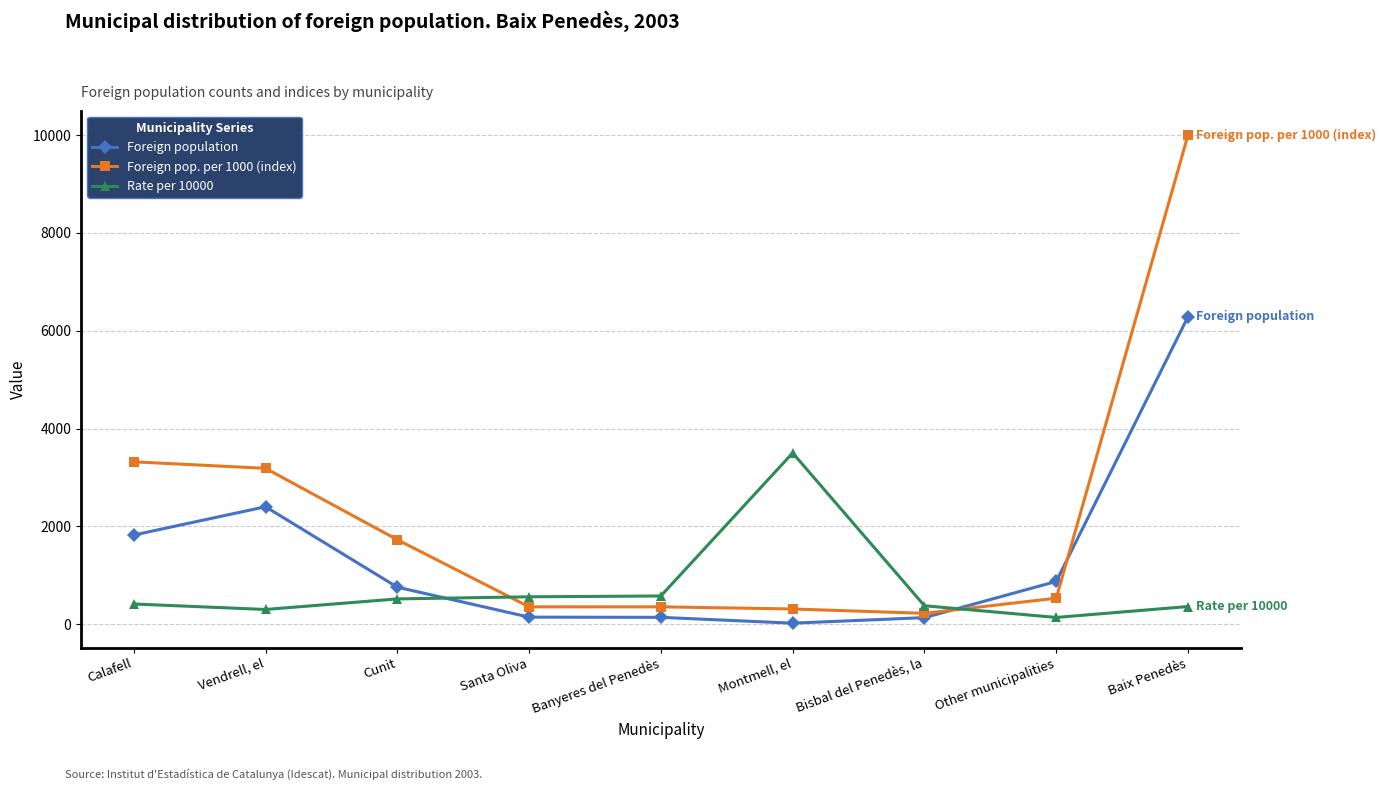

What is the lowest value of the Foreign population series?

20